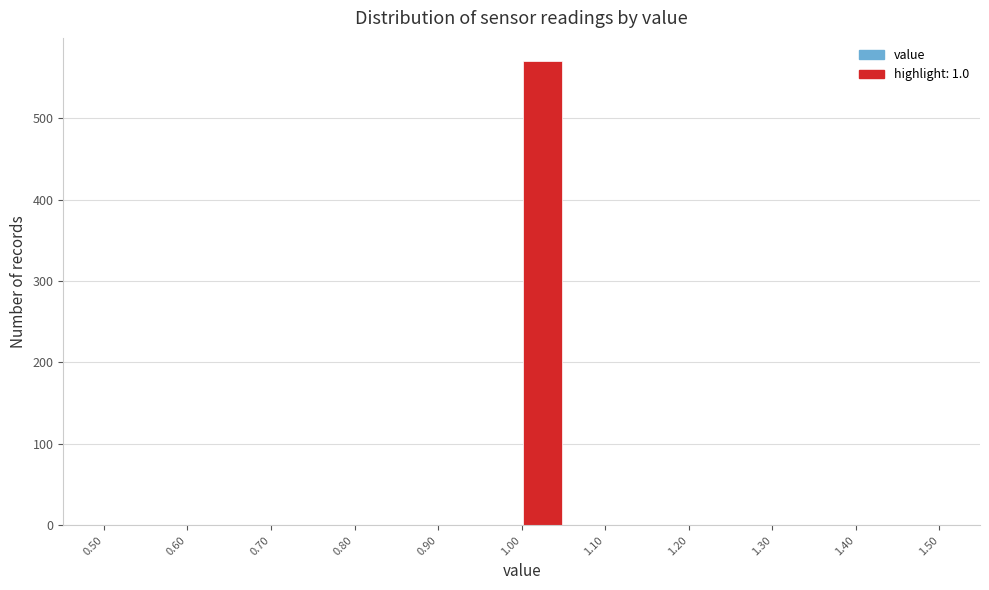

Over which range of the x-axis is the bar tallest?

1.00 to 1.05